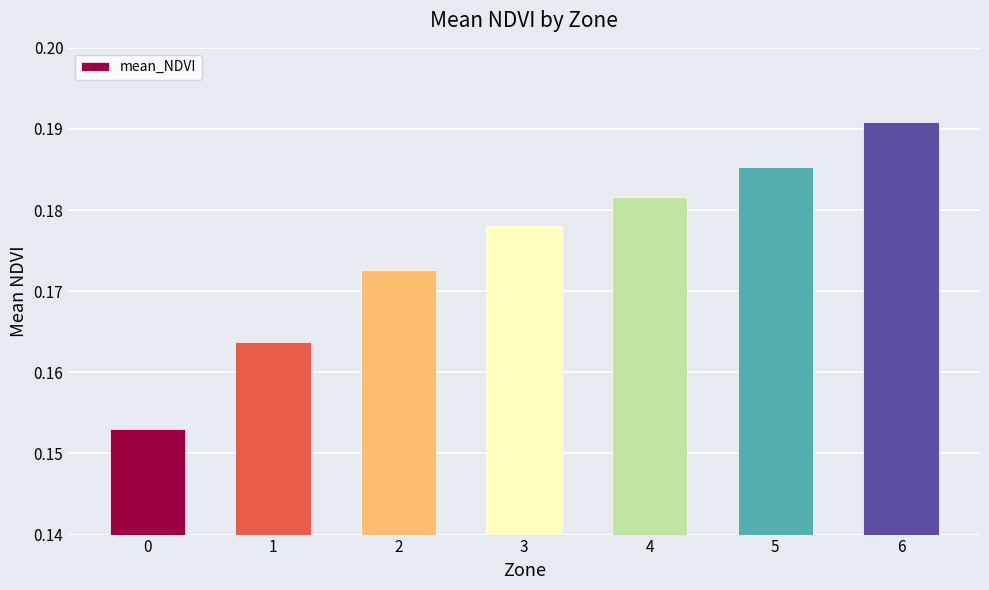

Rank the categories by value from highest to lowest.

6, 5, 4, 3, 2, 1, 0